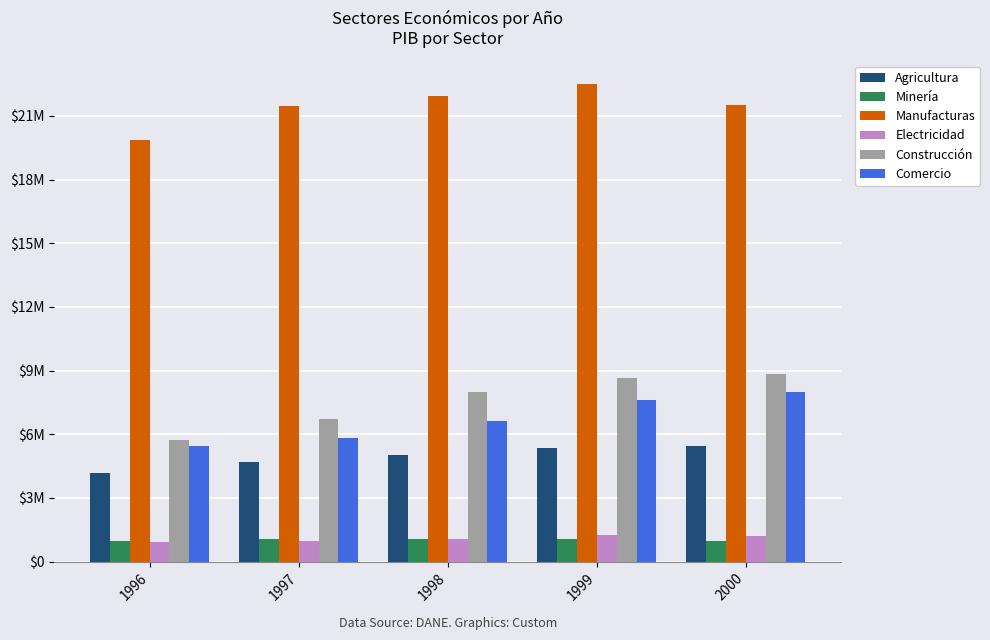

What are all the series names shown in the legend?

Agricultura, Minería, Manufacturas, Electricidad, Construcción, Comercio